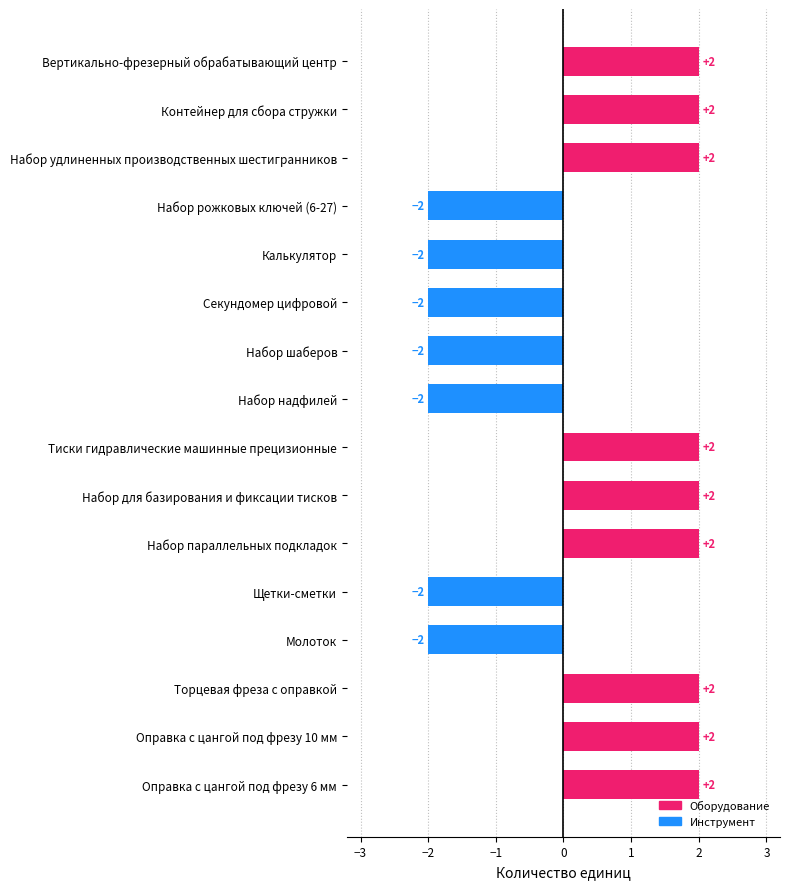

What is the maximum value shown in the chart?

2